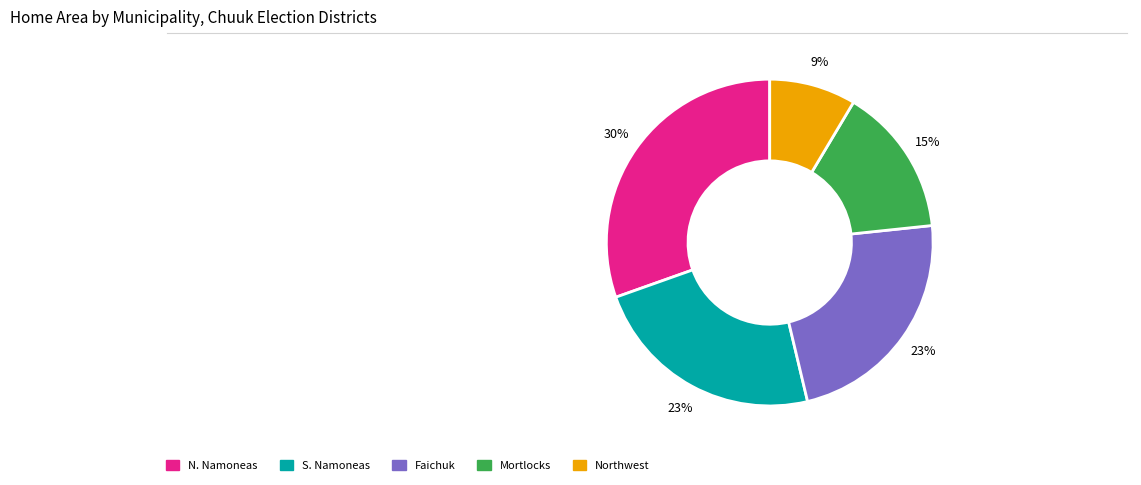

The S. Namoneas slice represents 23% of the pie. True or false?

True